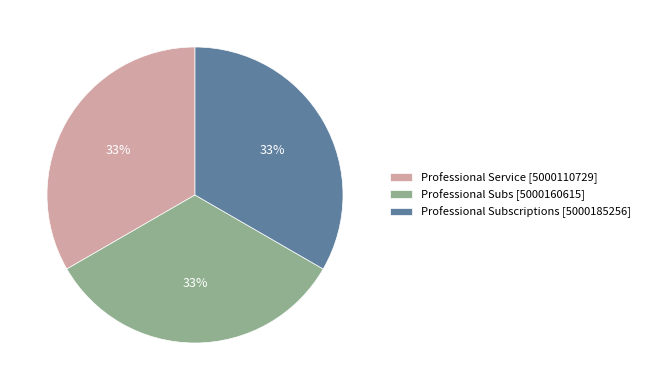

To the nearest percent, what is the average slice percentage?

33%